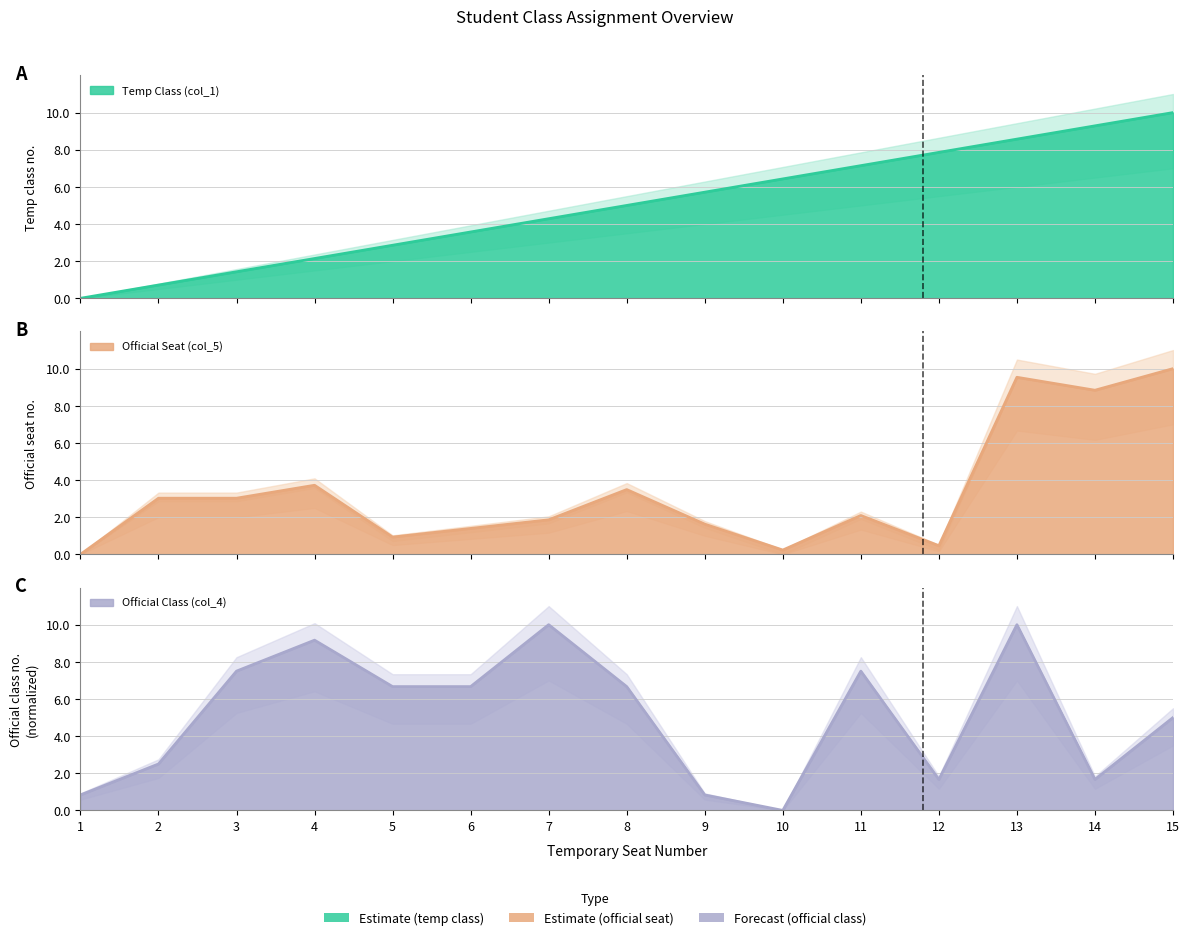

What is the value of the Temp Class (col_1) point at the 8th from the left?

5.0